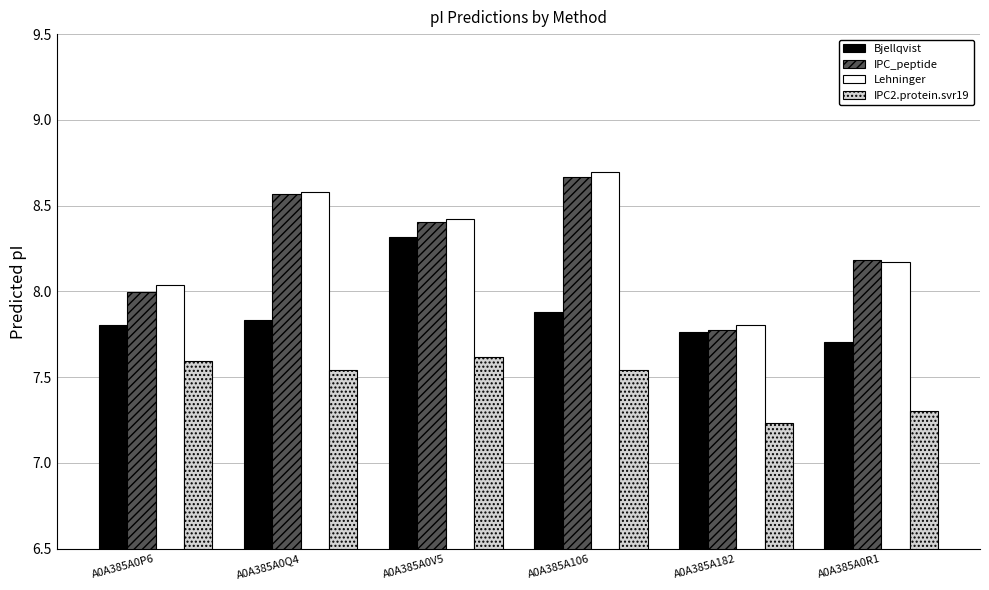

Which label corresponds to the smallest value in the chart?

A0A385A182